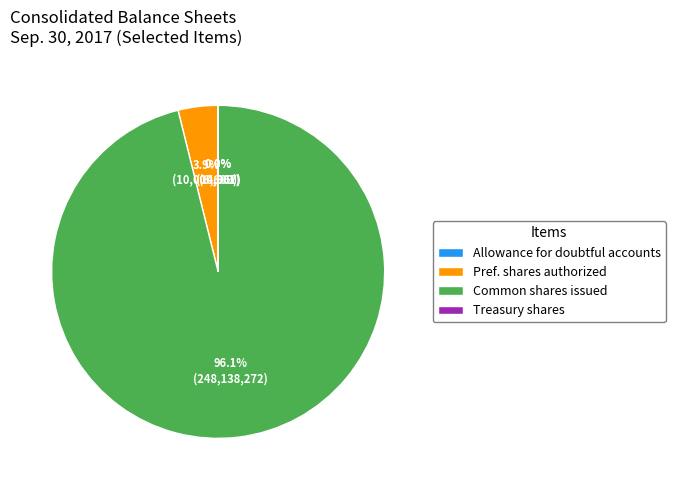

What percentage is NOT represented by Common shares issued?

3.9%